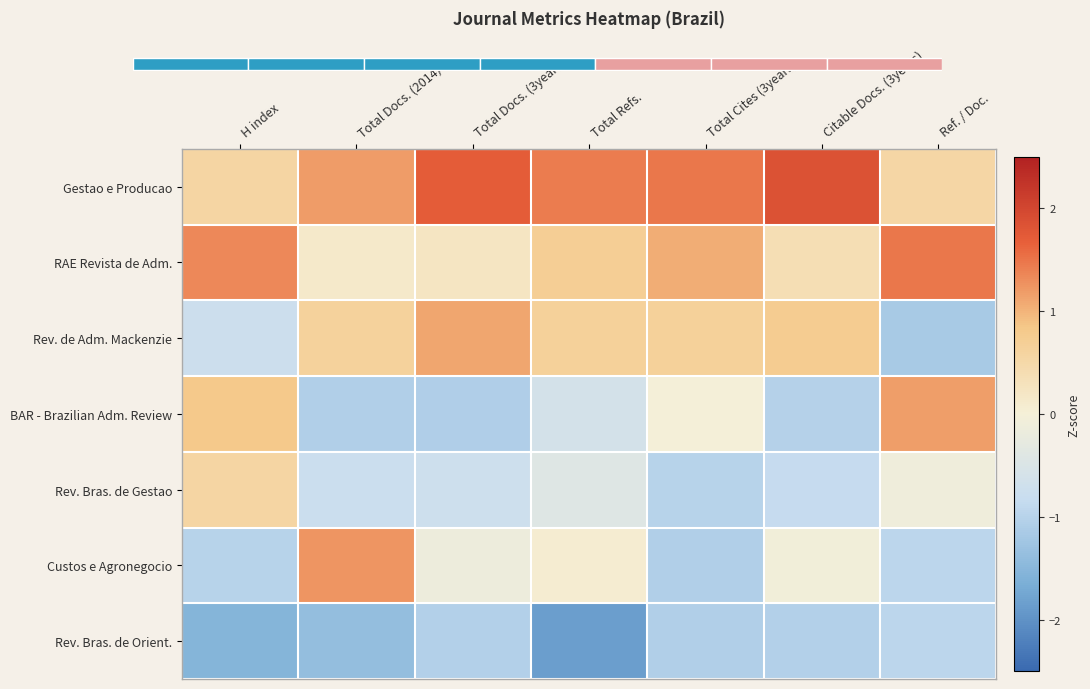

At which label is RAE Revista de Adm. closest to 0?

Total Docs. (2014)